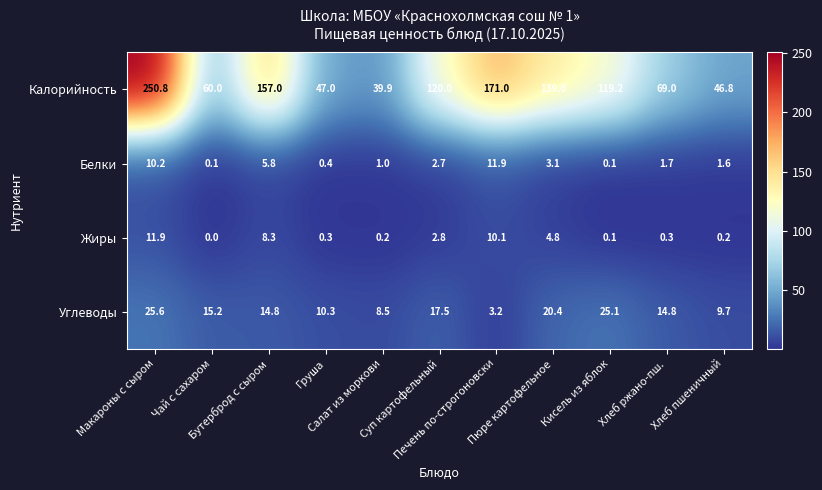

Count the number of data series in this chart.

4